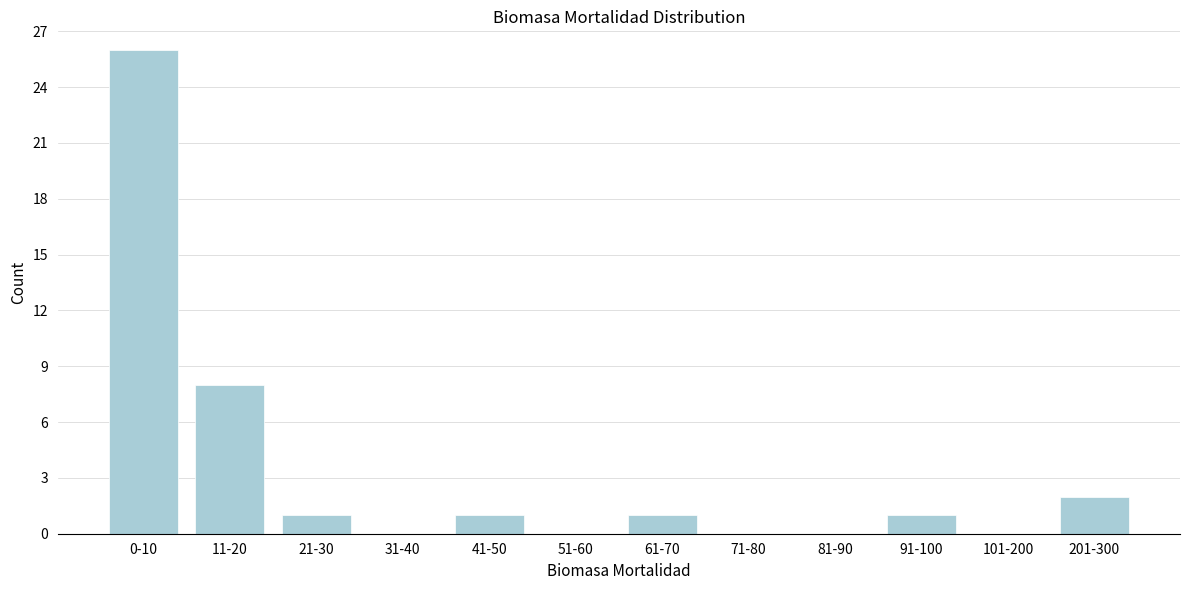

Reading left to right, transcribe all the data shown in this chart.

0-10=26	11-20=8	21-30=1	31-40=0	41-50=1	51-60=0	61-70=1	71-80=0	81-90=0	91-100=1	101-200=0	201-300=2